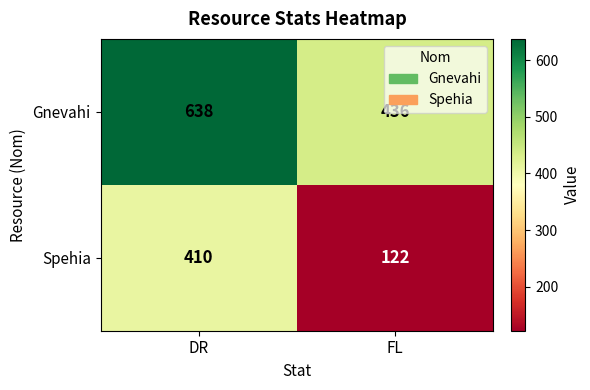

List the series in order of their overall mean, lowest first.

Spehia, Gnevahi